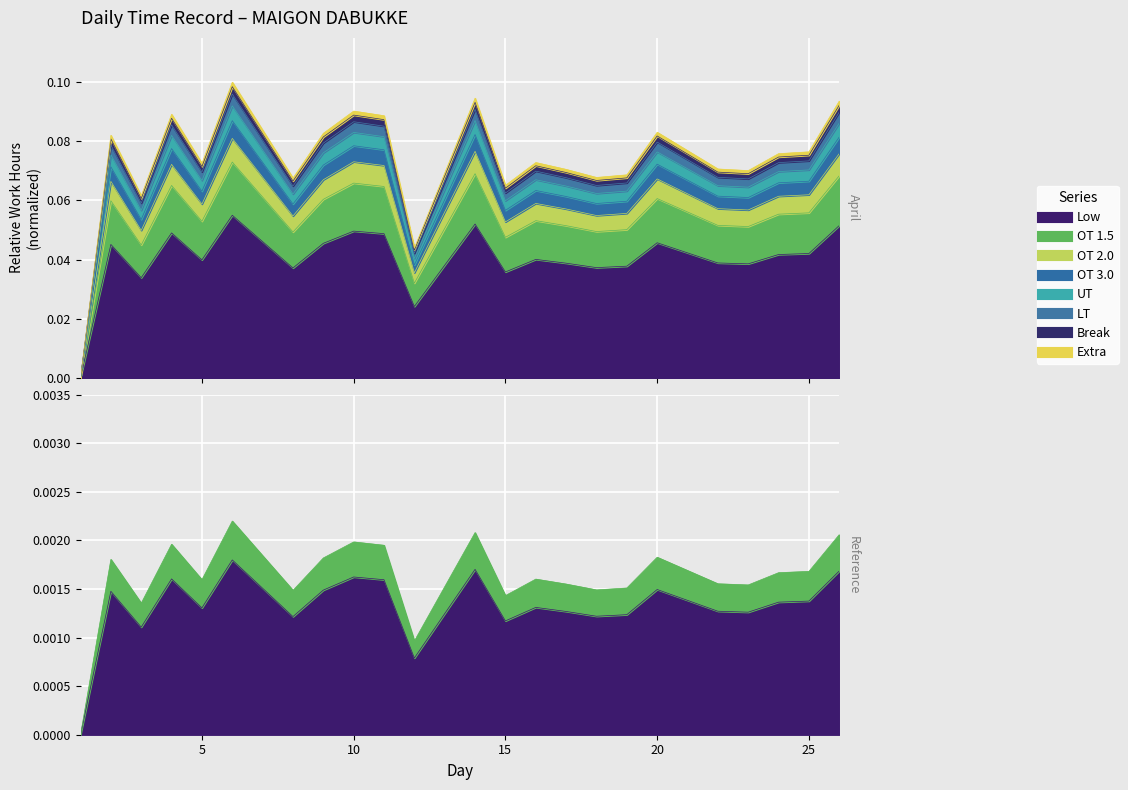

The chart shows a value of 0.1 at 5. True or false?

True